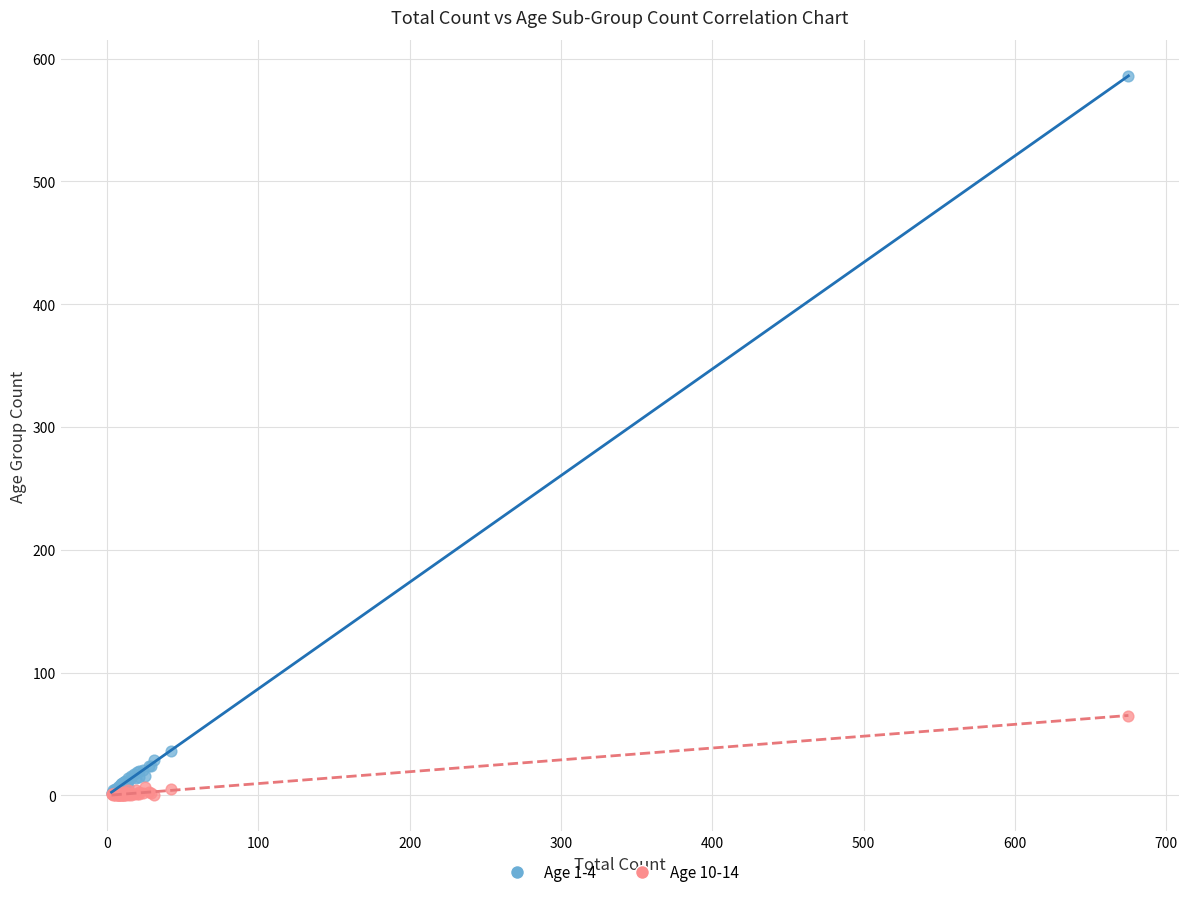

What are all the series names shown in the legend?

Age 1-4, Age 10-14